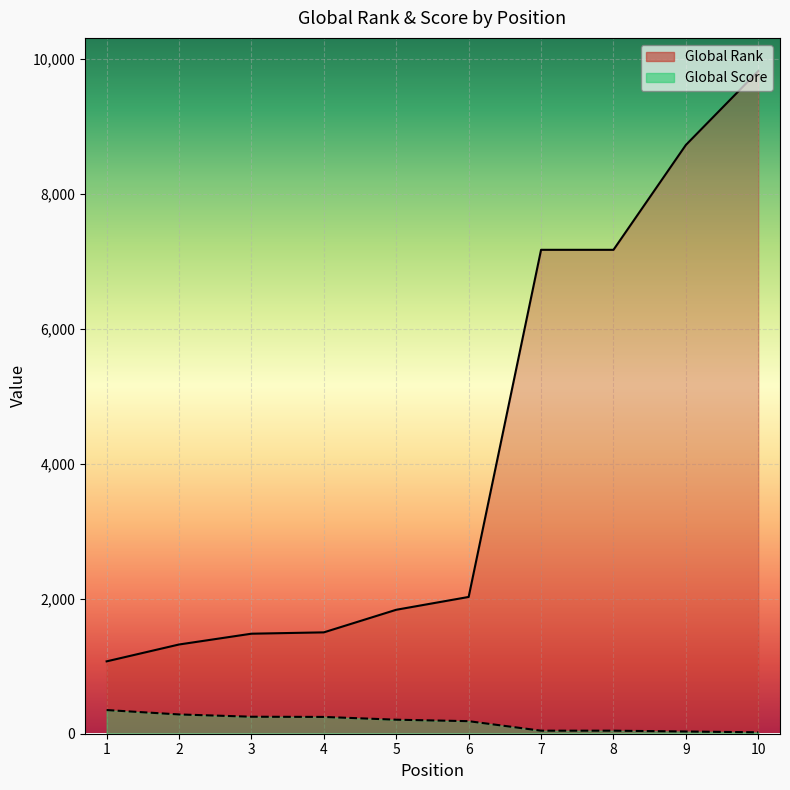

Which series changed the most between 3 and 7?

Global Rank